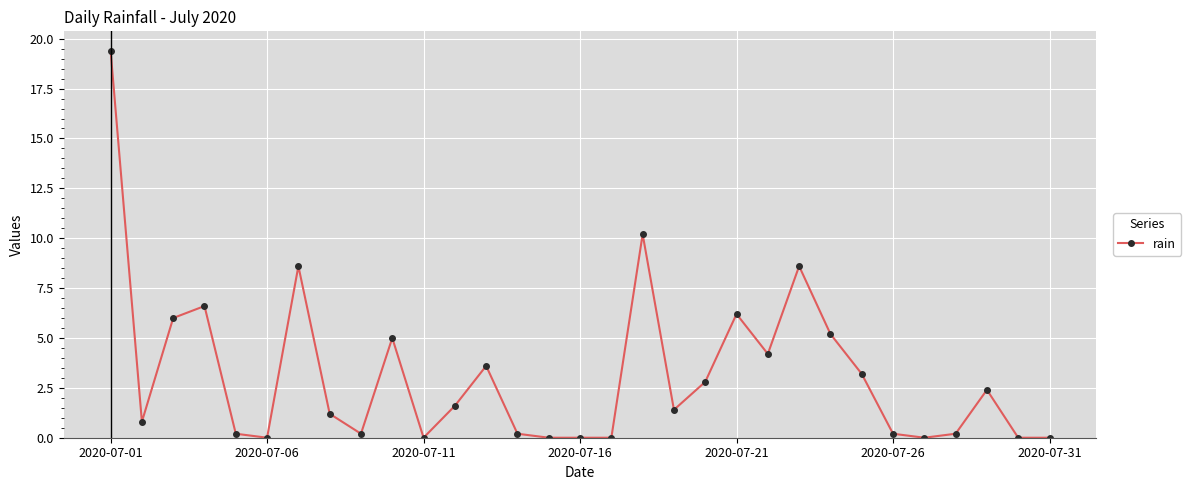

How many data points are less than 1?

14